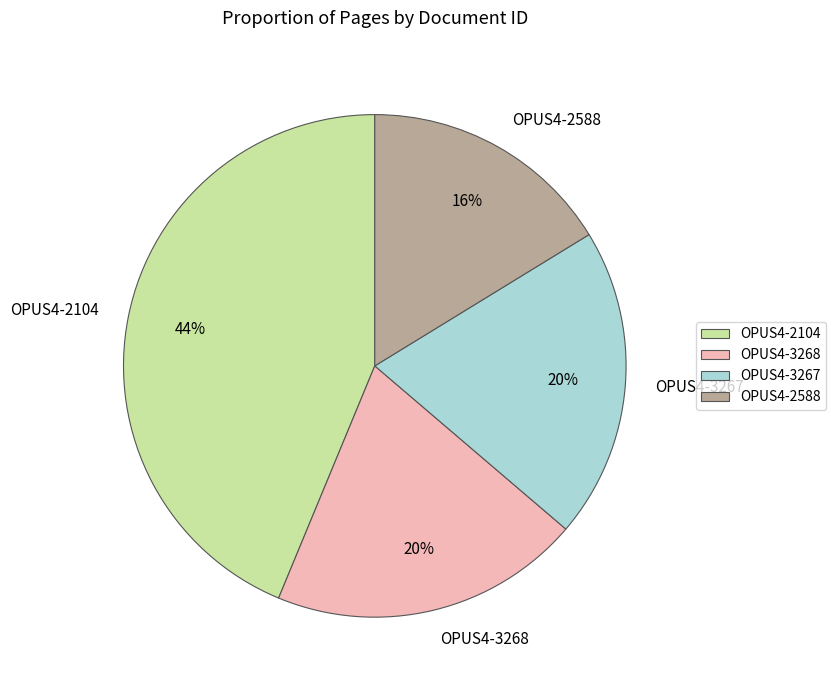

What is the ratio of the value at OPUS4-3268 to the value at OPUS4-2588?

1.2